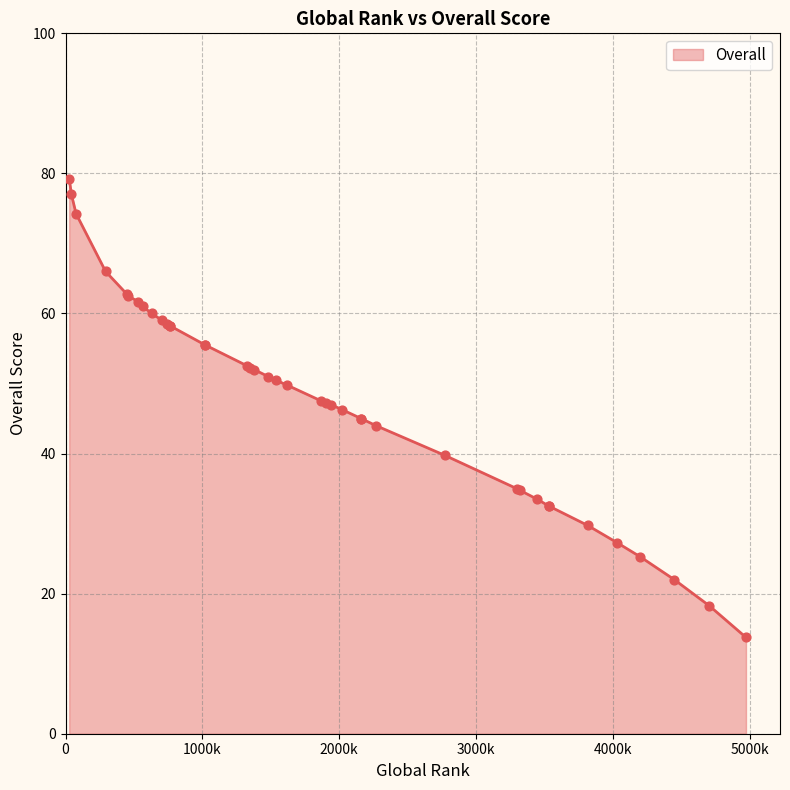

What is the change in value from 3534 to 630?

+27.5